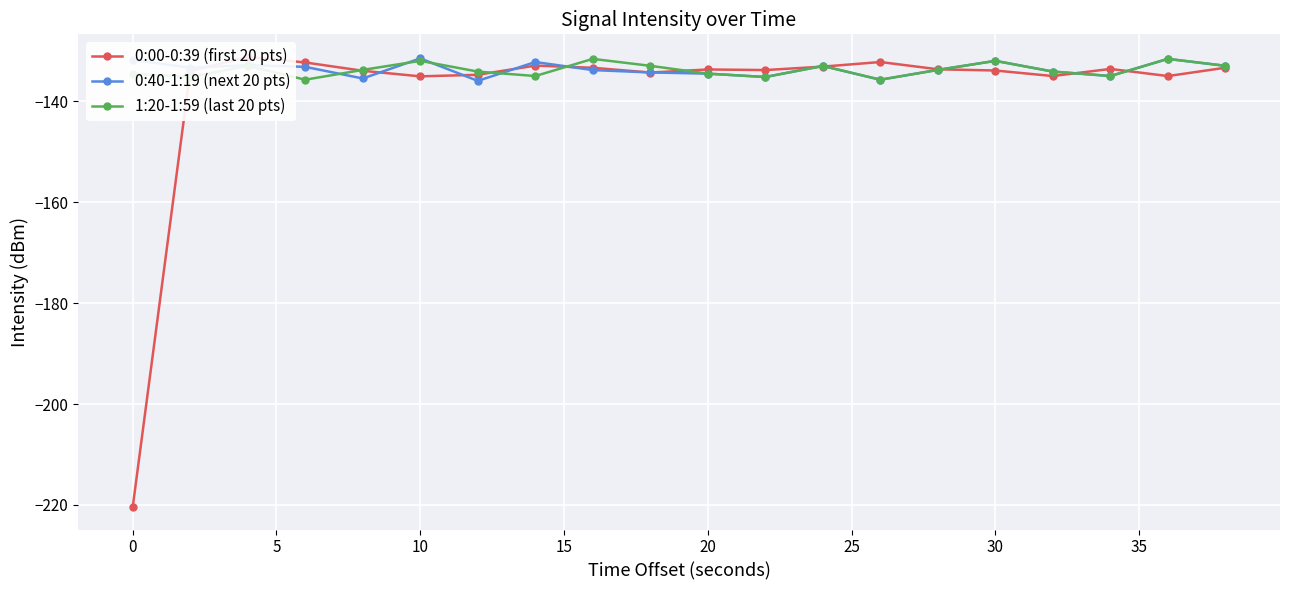

The value of 0:40-1:19 (next 20 pts) at 20 is -134.6. True or false?

True